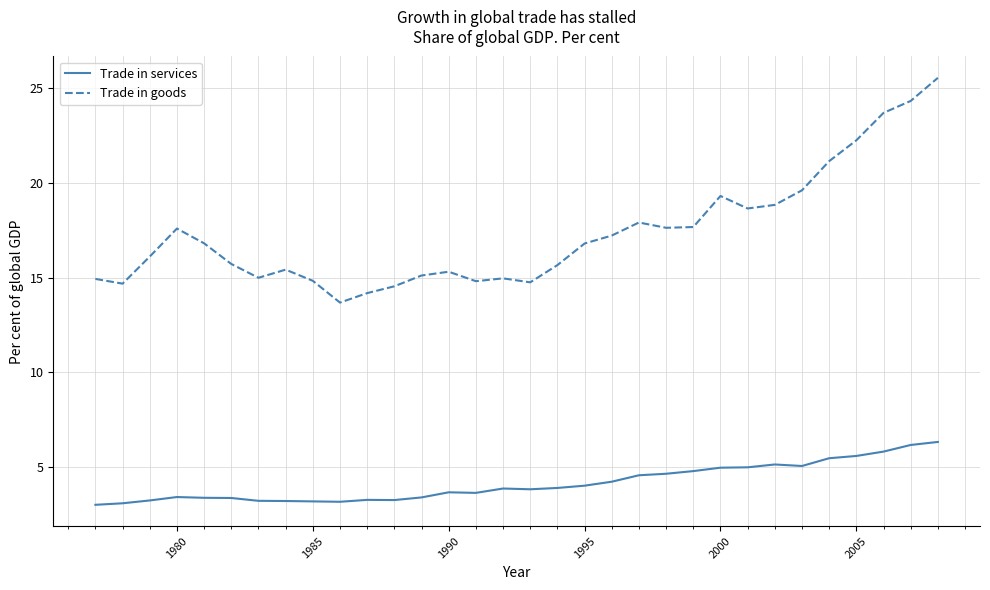

What is the minimum value for Trade in services?

3.0